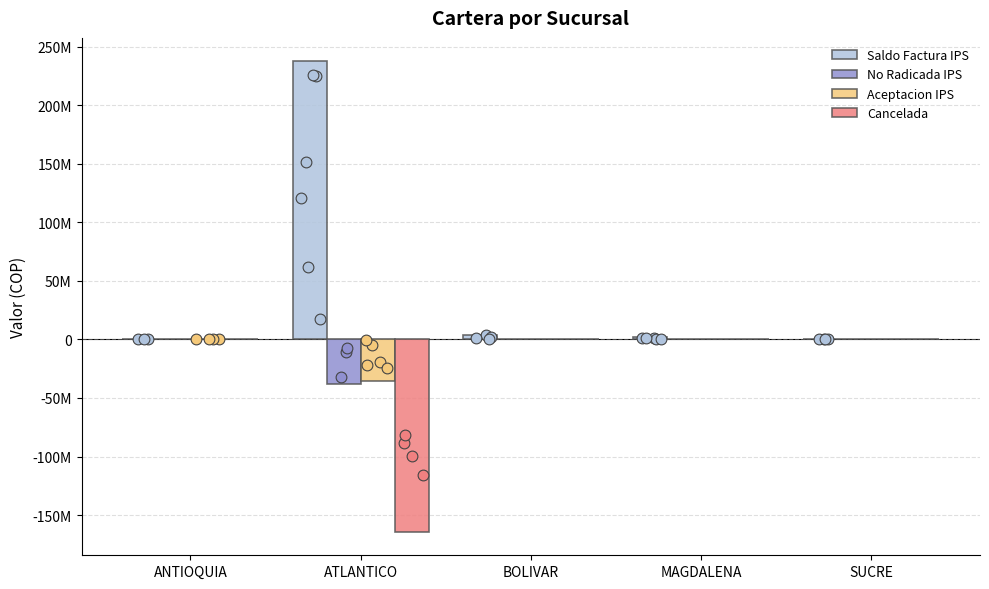

Which series has the largest Y range (max minus min)?

Saldo Factura IPS